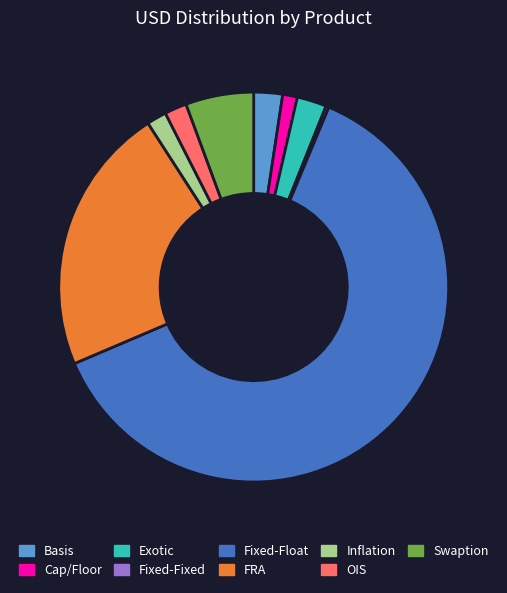

True or false: Exotic accounts for 12% of the total.

False